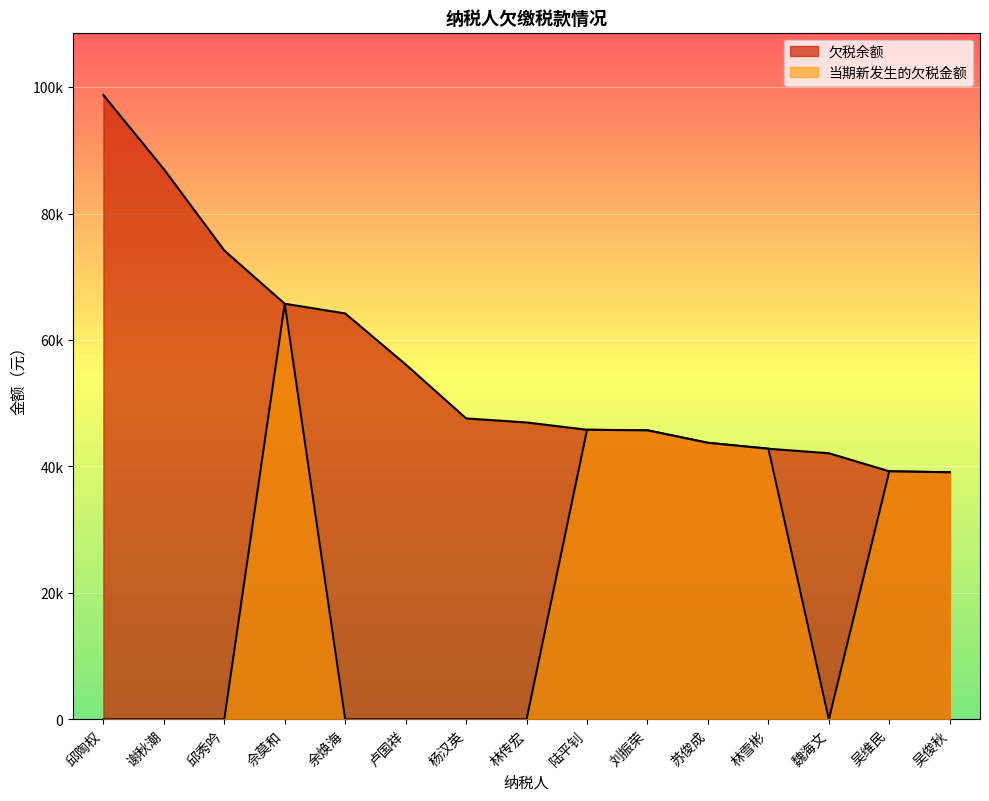

Reading left to right, extract all data points from this chart.

欠税余额: 邱陶权=98735.8	谢秋潮=87033.0	邱秀吟=74156.2	佘莫和=65737.7	余焕海=64203.8	卢国祥=56133.5	杨汉英=47603.9	林传宏=46960.3	陆平钊=45806.3	刘振荣=45714.4	苏俊成=43738.5	林雪彬=42807.8	魏海文=42094.1	吴维民=39232.8	吴俊秋=39081.5
当期新发生的欠税金额: 邱陶权=0.0	谢秋潮=0.0	邱秀吟=0.0	佘莫和=65737.7	余焕海=0.0	卢国祥=0.0	杨汉英=0.0	林传宏=0.0	陆平钊=45806.3	刘振荣=45714.4	苏俊成=43738.5	林雪彬=42807.8	魏海文=0.0	吴维民=39232.8	吴俊秋=39081.5